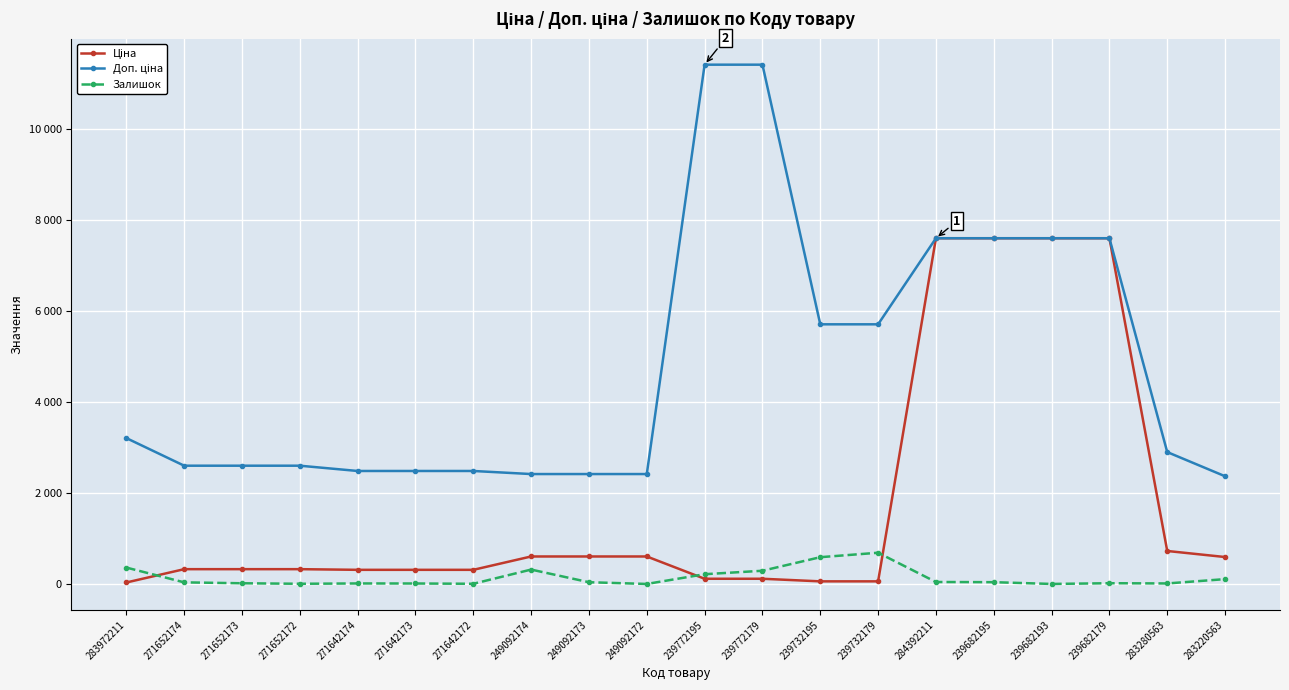

Does the chart have visible grid lines?

Yes